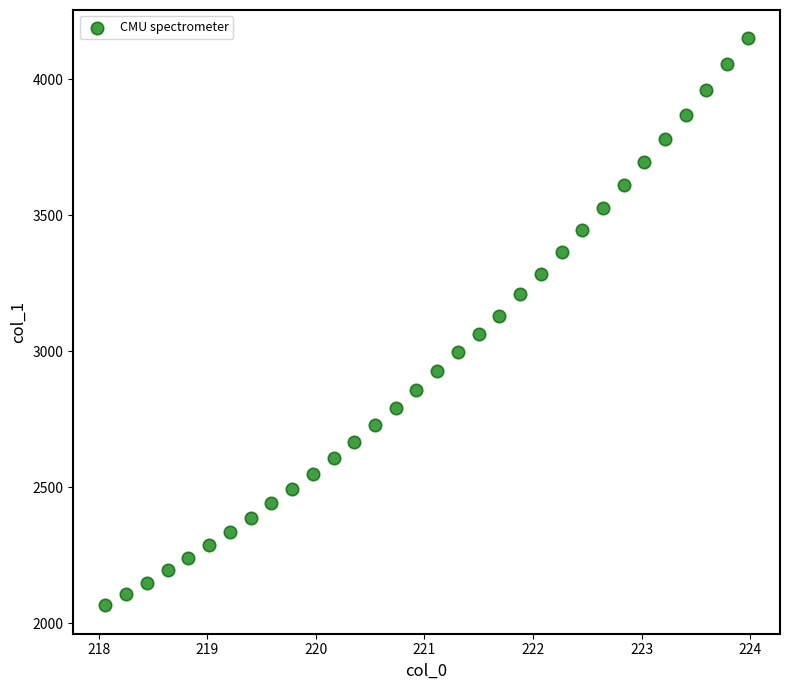

What is the range of Y values (max minus min)?

2085.9